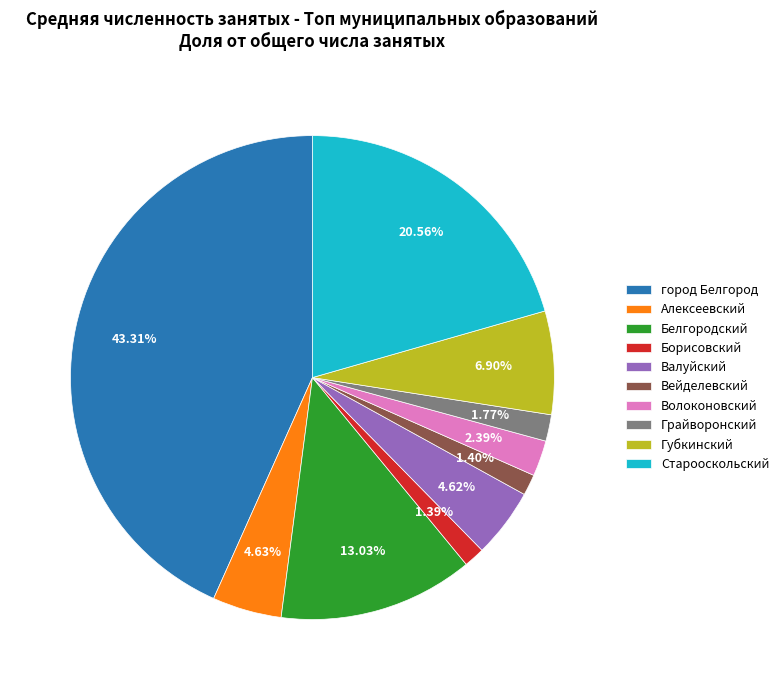

The Грайворонский slice represents 2% of the pie. True or false?

True